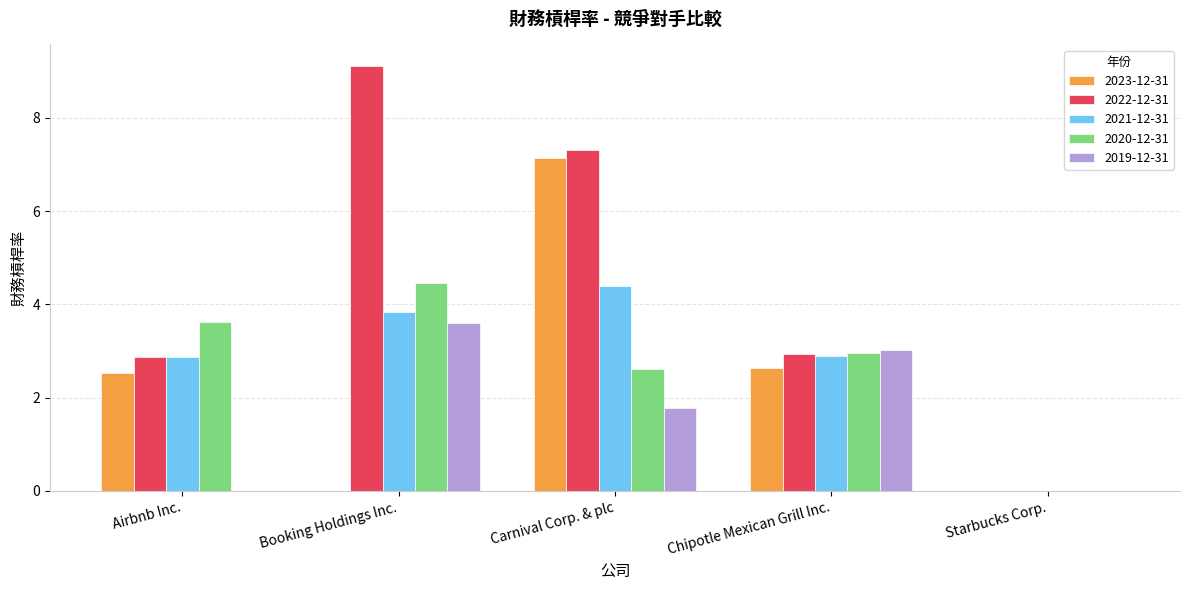

What are all the series names shown in the legend?

2023-12-31, 2022-12-31, 2021-12-31, 2020-12-31, 2019-12-31